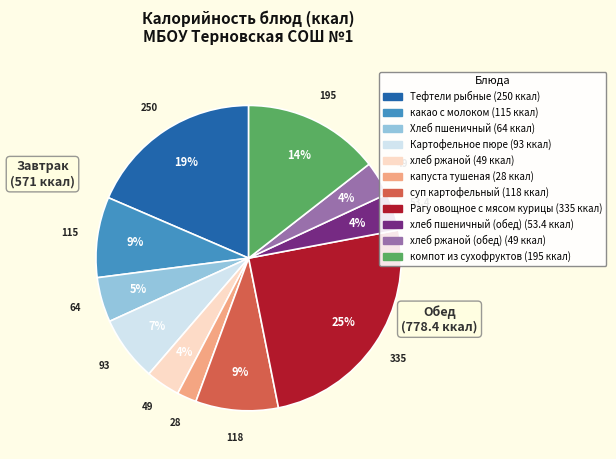

Does any single category account for the majority?

No